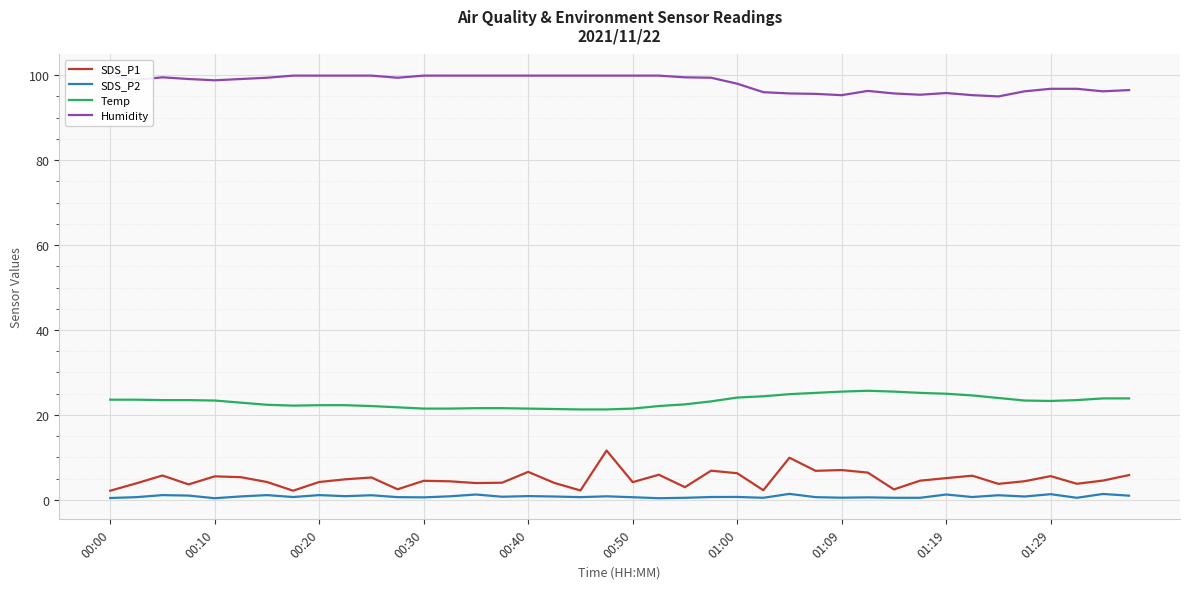

What is the average value of the Temp series?

23.2